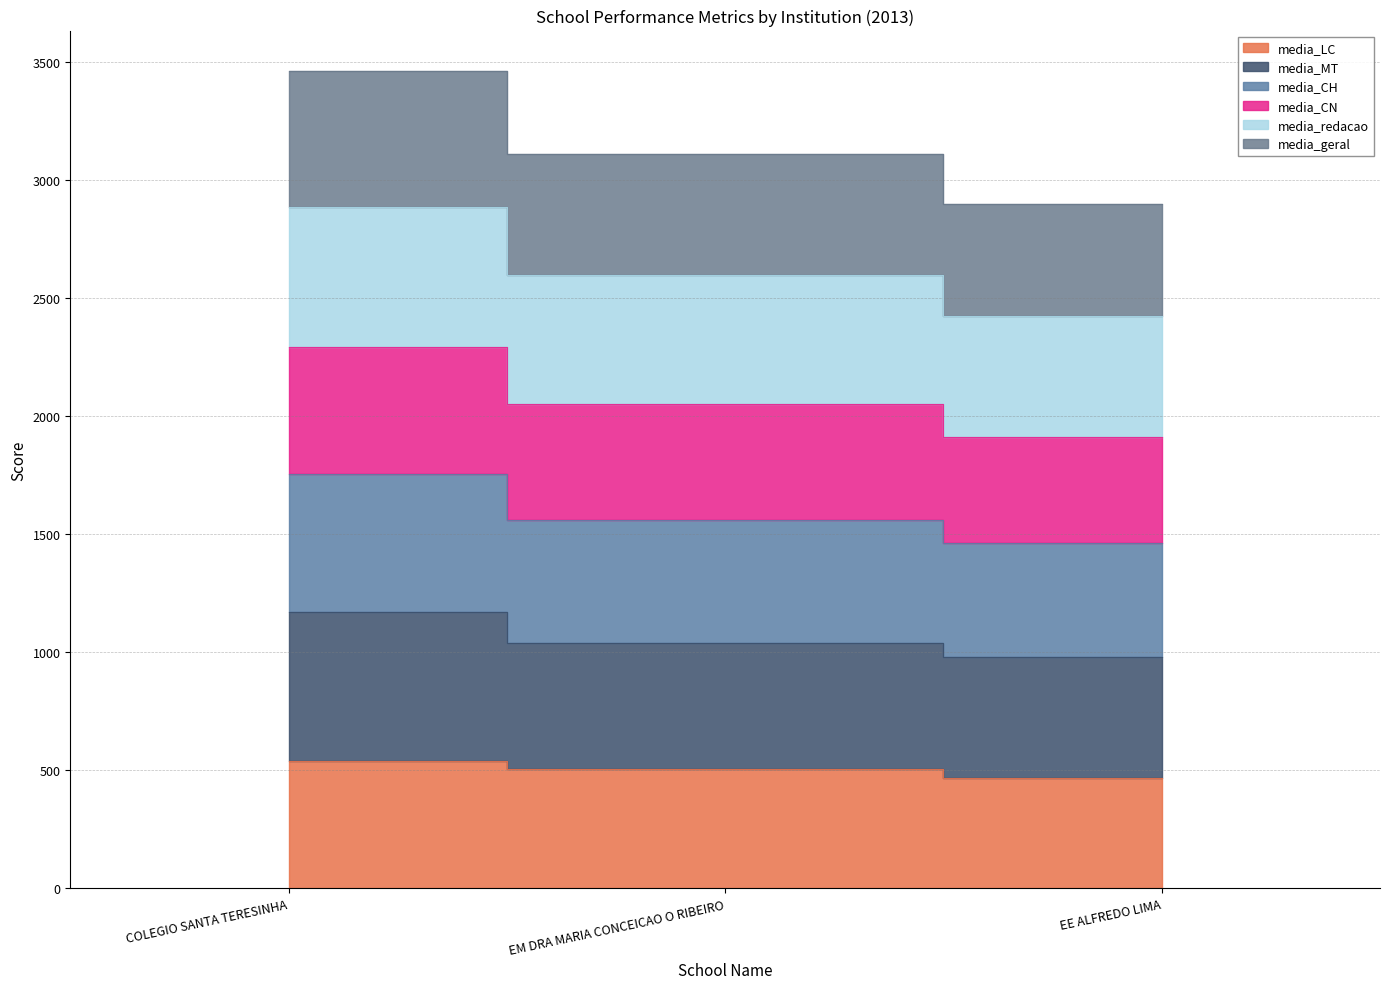

Is it true that media_geral equals 785.5 at EM DRA MARIA CONCEICAO O RIBEIRO?

False